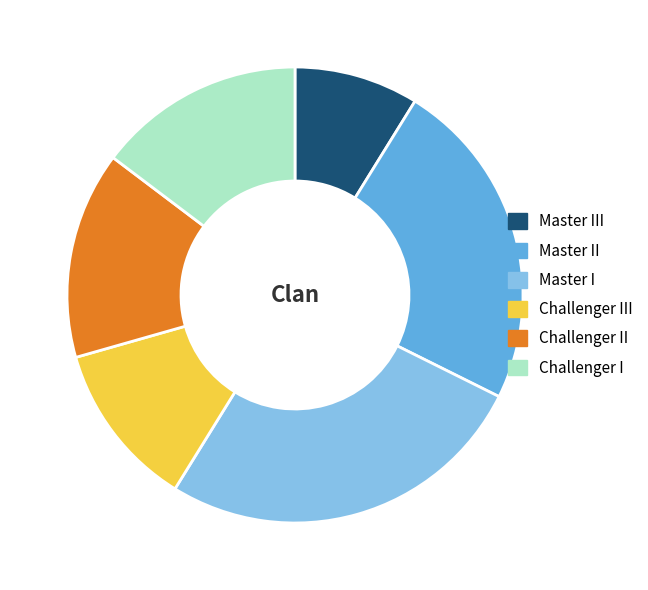

Count the number of slices in the pie.

6